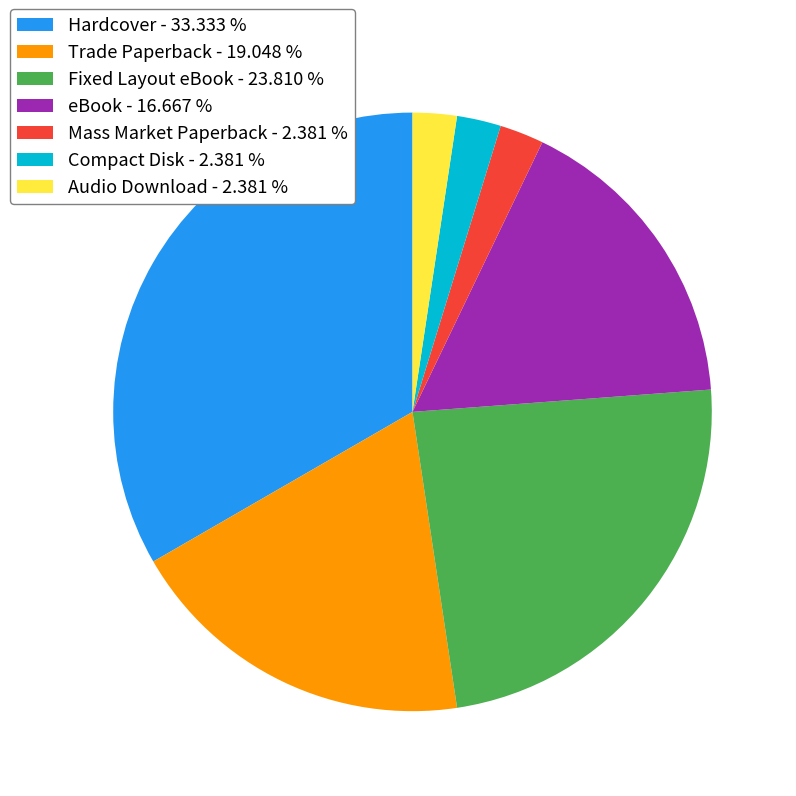

Does any single category account for the majority?

No